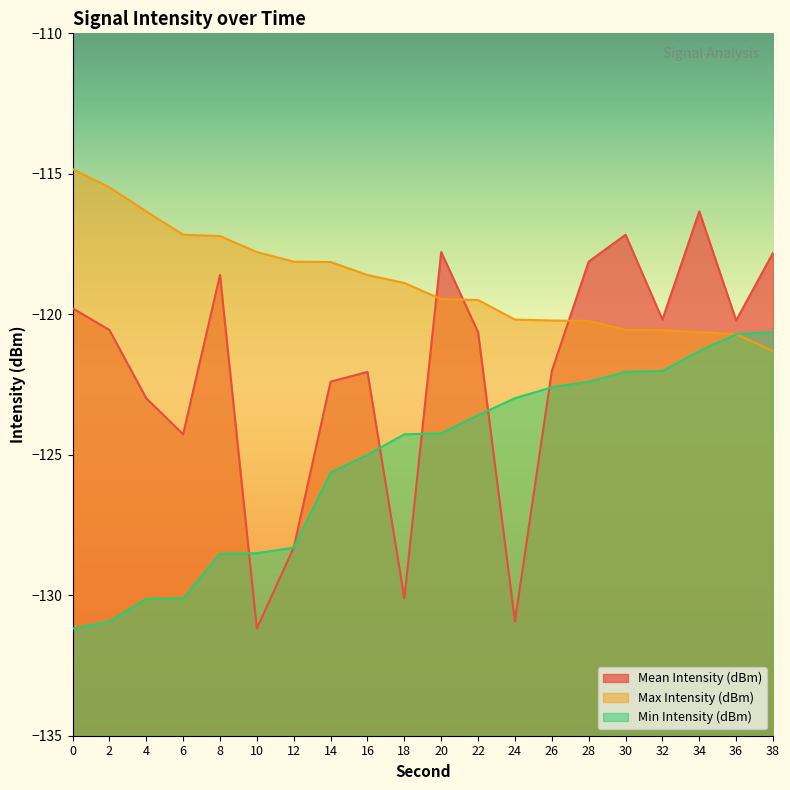

Does the chart display data point markers on the line(s)?

No